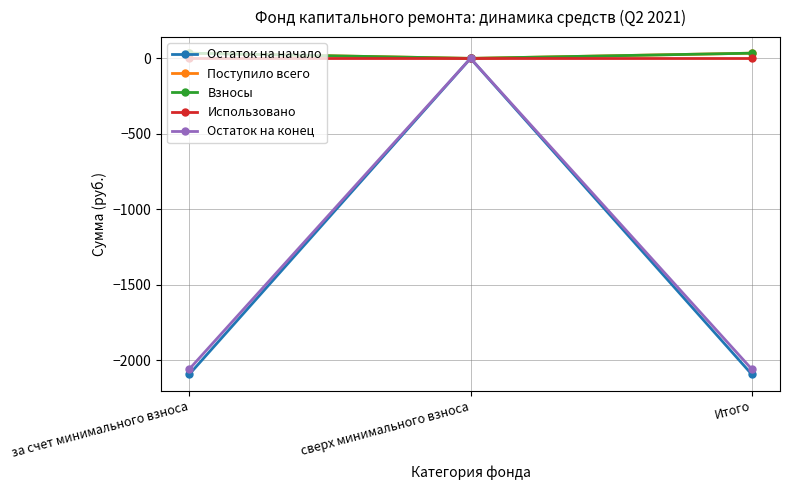

Reading left to right, what are all the values shown in this chart?

Остаток на начало: -2093.4	0.0	-2093.4
Поступило всего: 34.5	0.0	34.5
Взносы: 34.5	0.0	34.5
Использовано: 0.0	0.0	0.0
Остаток на конец: -2058.9	0.0	-2058.9